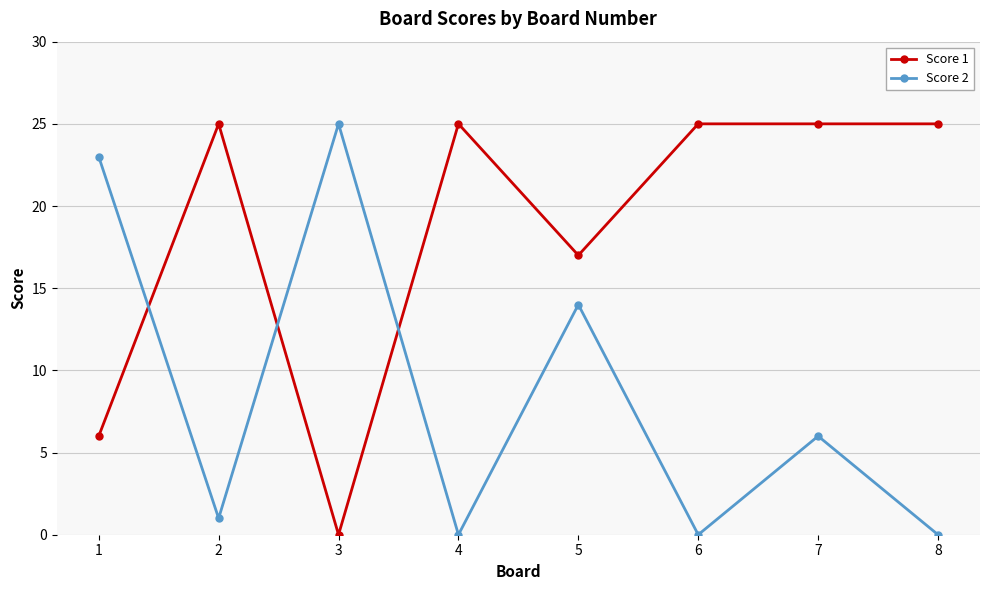

Rank the series by their average value, from highest to lowest.

Score 1, Score 2